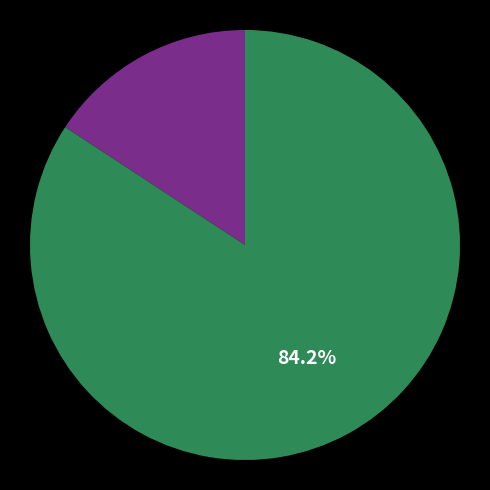

How many segments does this pie chart have?

2